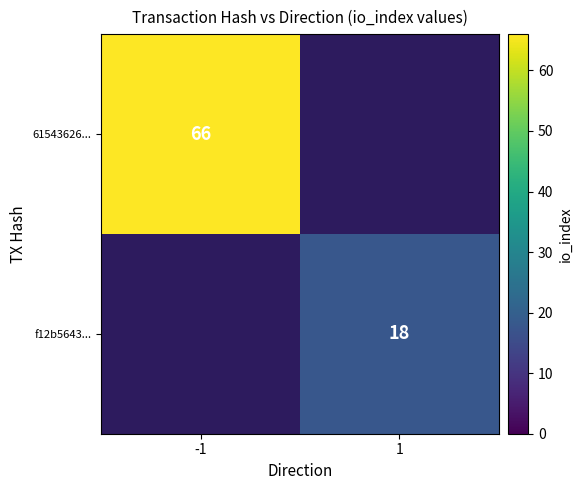

What is the total value across all series at -1?

66